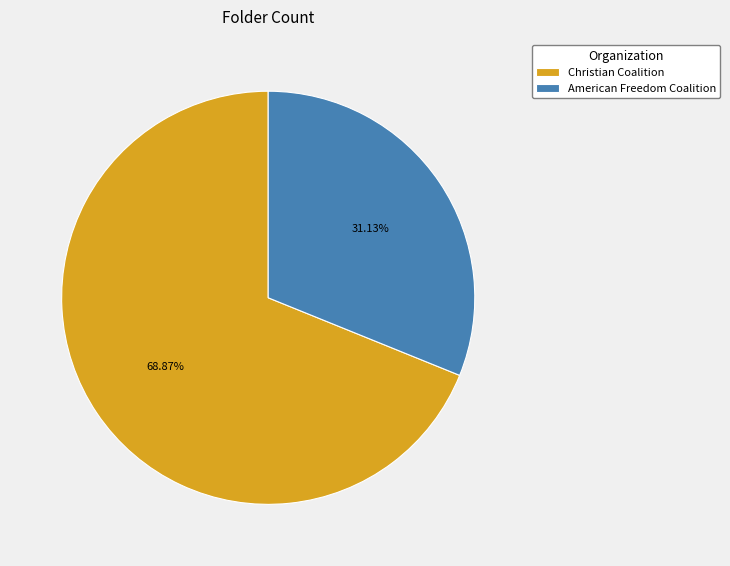

To the nearest percent, what is the difference between the largest and smallest slice percentages?

38%